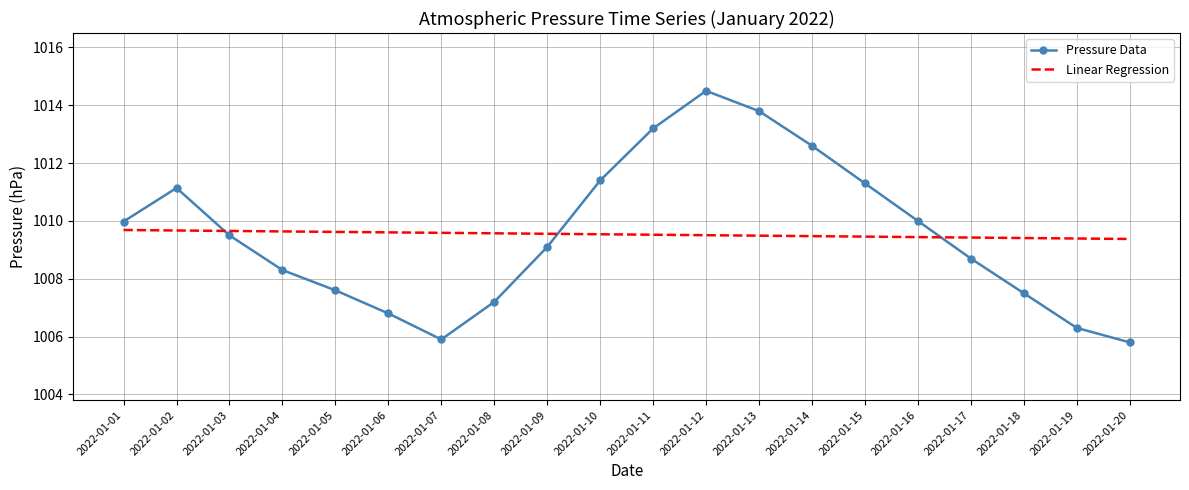

Which series has the largest range (max minus min)?

Pressure Data